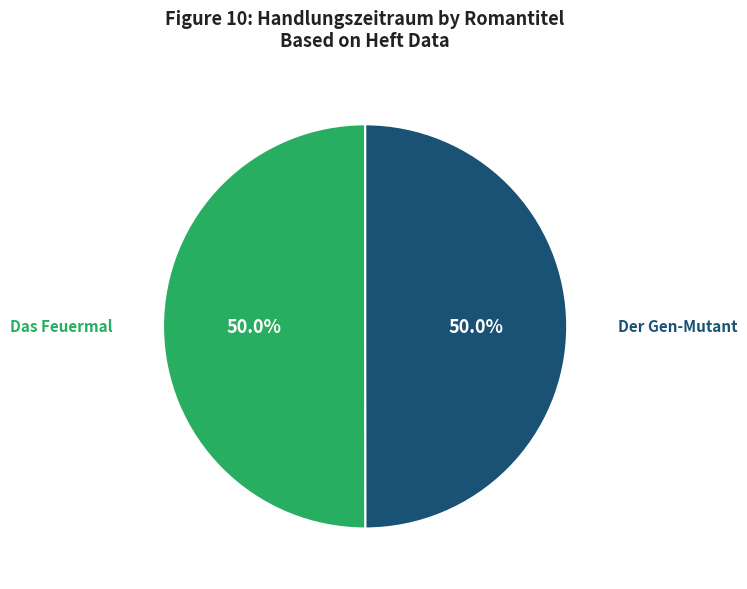

To the nearest percent, what percentage of the pie is Das Feuermal?

50%